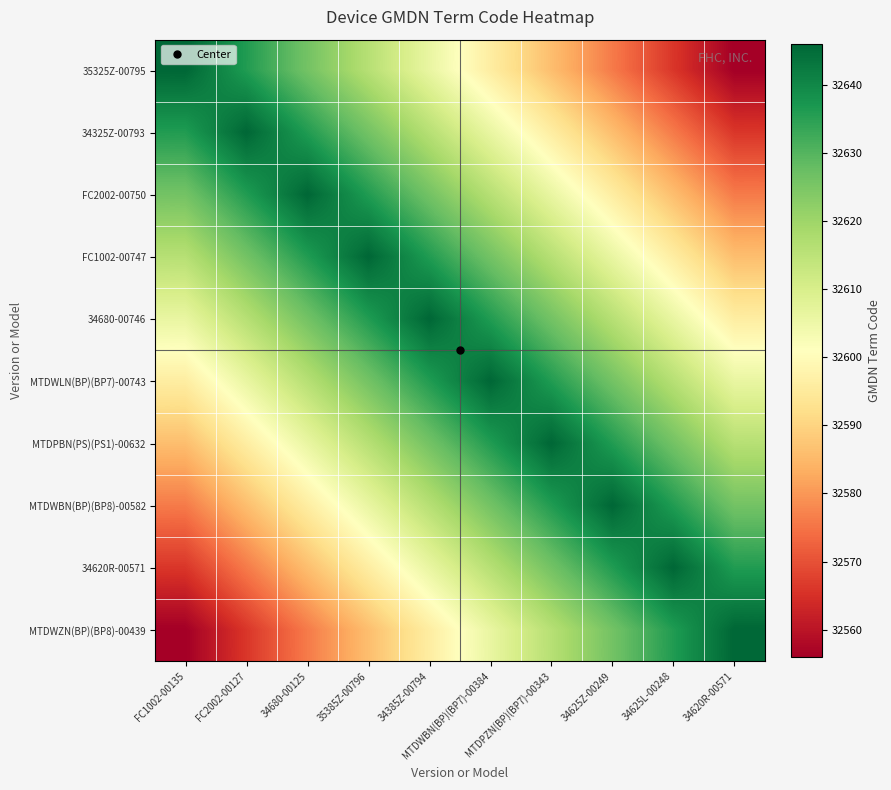

Rank the series by their maximum value, from lowest to highest.

35325Z-00795, 34325Z-00793, FC2002-00750, FC1002-00747, 34680-00746, MTDWLN(BP)(BP7)-00743, MTDPBN(PS)(PS1)-00632, MTDWBN(BP)(BP8)-00582, 34620R-00571, MTDWZN(BP)(BP8)-00439